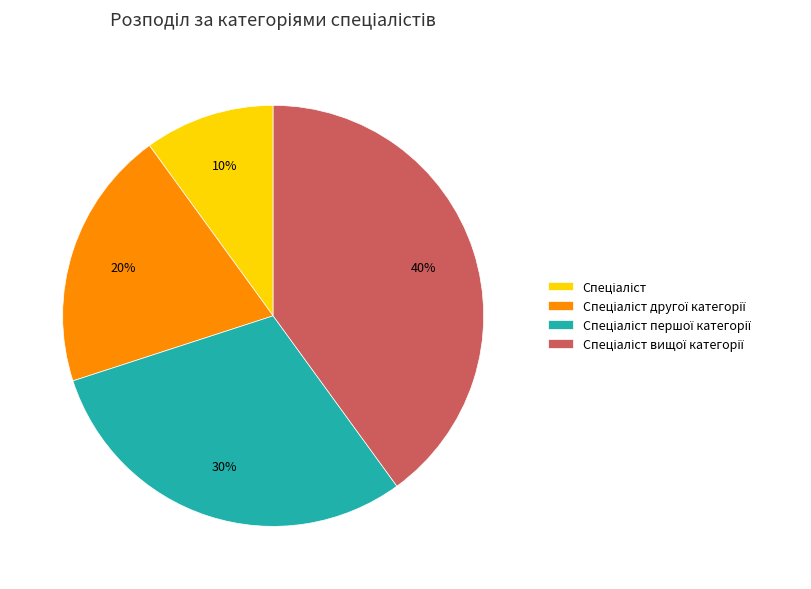

Does any single category account for the majority?

No